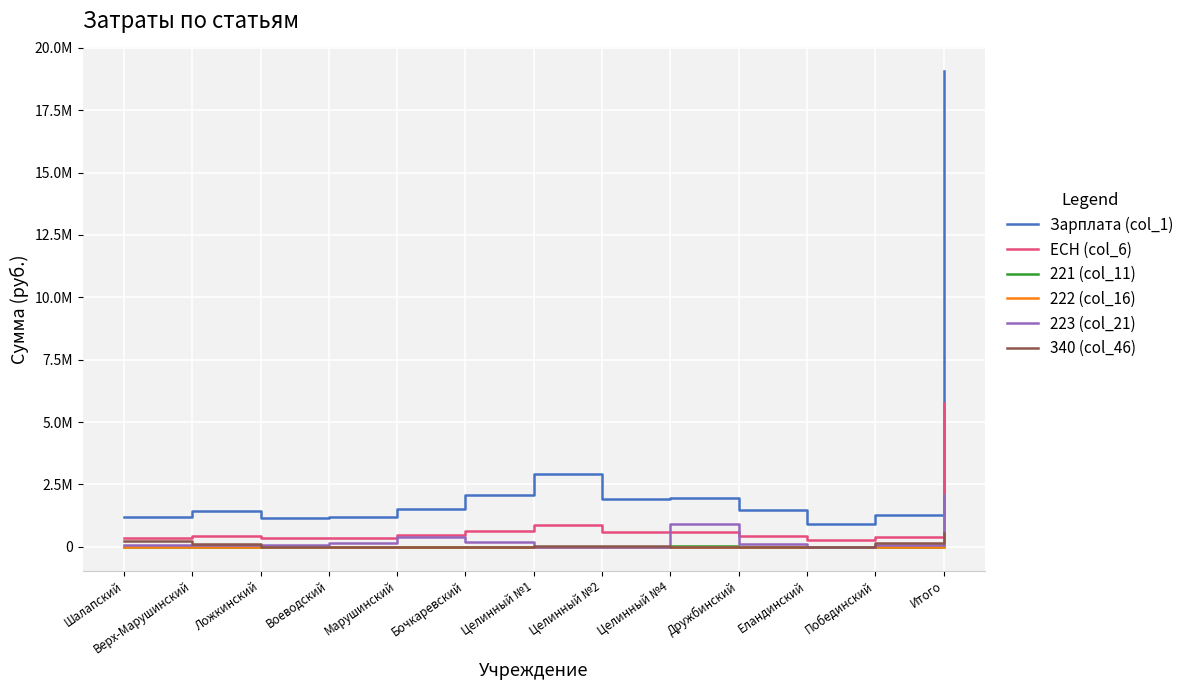

Reading left to right, extract all data points from this chart.

Зарплата (col_1): 1188000.0	1422000.0	1172000.0	1200000.0	1506000.0	2092000.0	2929000.0	1916000.0	1975000.0	1489000.0	920700.0	1255000.0	19064700.0
ЕСН (col_6): 358776.0	429444.0	353905.0	362400.0	454812.0	631784.0	884558.0	578632.0	596450.0	449678.0	278051.4	379010.0	5757500.4
221 (col_11): 8208.0	8496.0	8640.0	6096.0	8640.0	0.0	0.0	0.0	28780.0	8640.0	0.0	0.0	77500.0
222 (col_16): 500.0	500.0	500.0	0.0	0.0	0.0	0.0	0.0	500.0	0.0	0.0	500.0	2500.0
223 (col_21): 90059.0	80800.0	52000.0	150000.0	390000.0	192000.0	0.0	0.0	923841.0	98000.0	1000.0	78000.0	2055700.0
340 (col_46): 238000.0	122500.0	1000.0	1000.0	1000.0	1000.0	20000.0	20000.0	1000.0	1000.0	1000.0	157500.0	565000.0